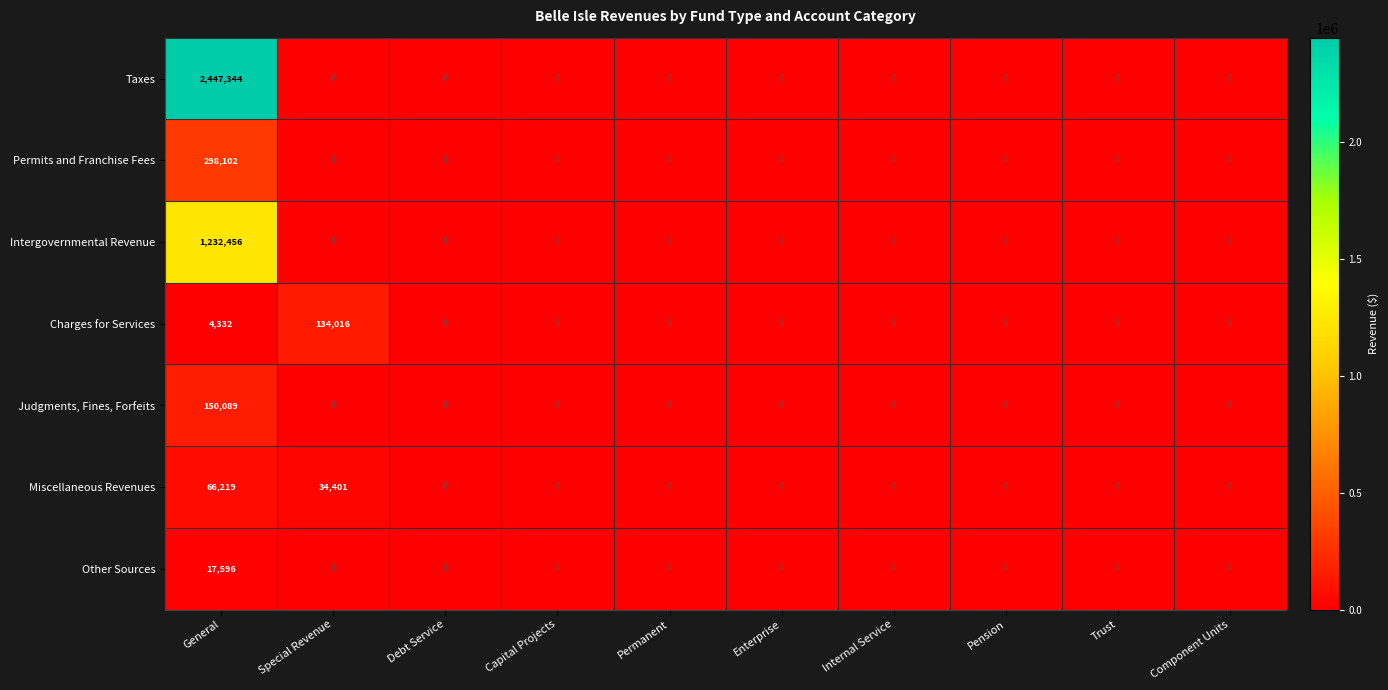

True or false: Intergovernmental Revenue has a value of 434552 at Capital Projects.

False